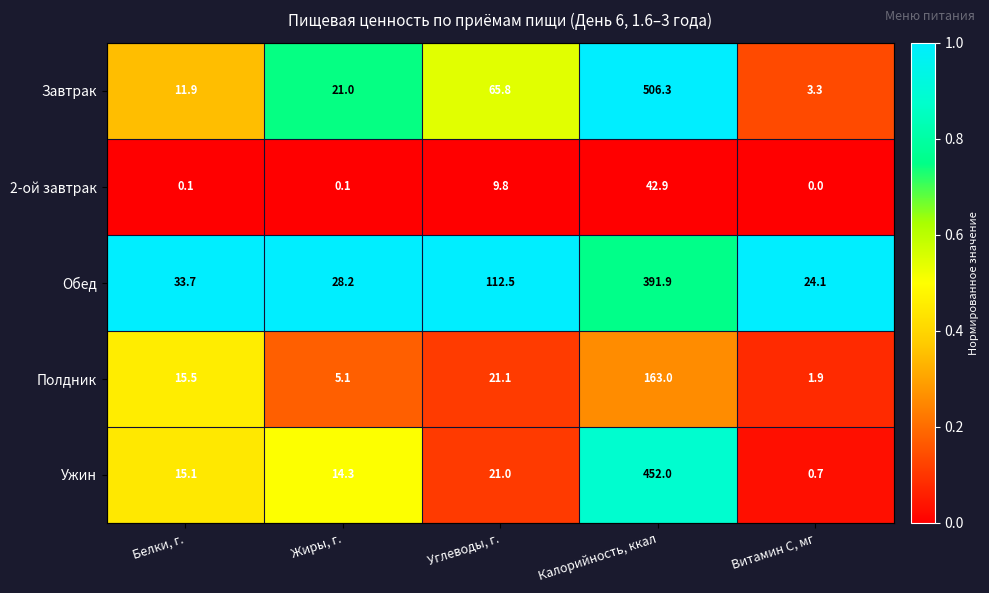

What is the difference between the Обед values at Белки, г. and Жиры, г.?

5.5